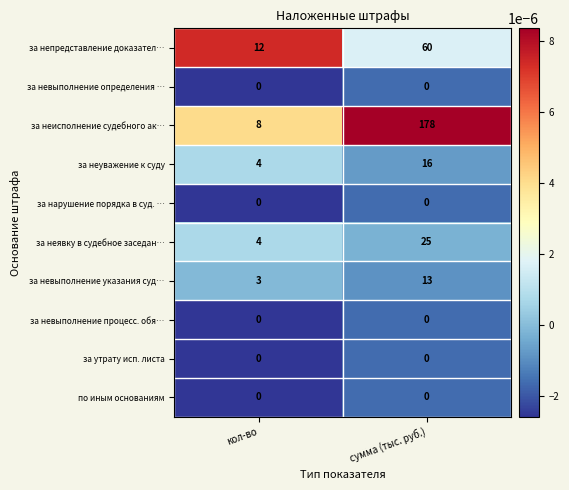

Which series has the largest total across all categories?

за неисполнение судебного ак…